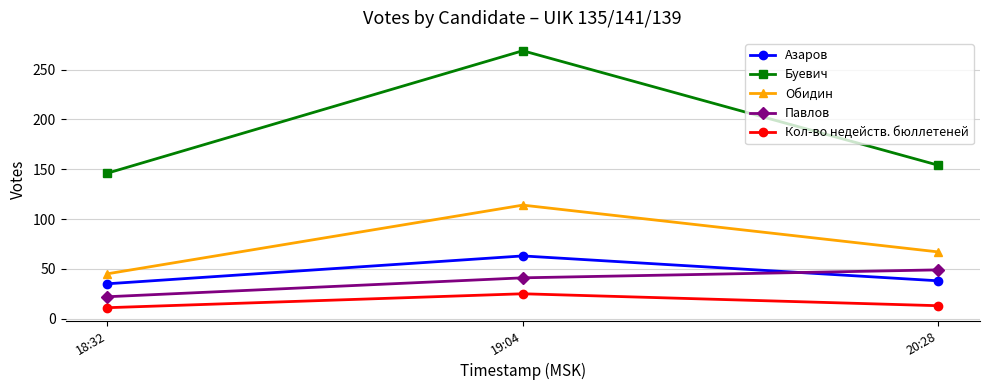

Reading right to left, list all the values displayed in this chart.

Азаров: 38	63	35
Буевич: 154	269	146
Обидин: 67	114	45
Павлов: 49	41	22
Кол-во недейств. бюллетеней: 13	25	11